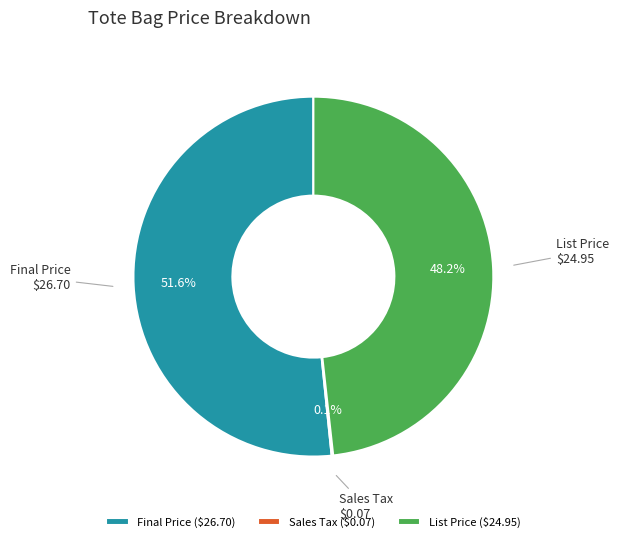

Is there any slice that represents more than half of the pie?

Yes